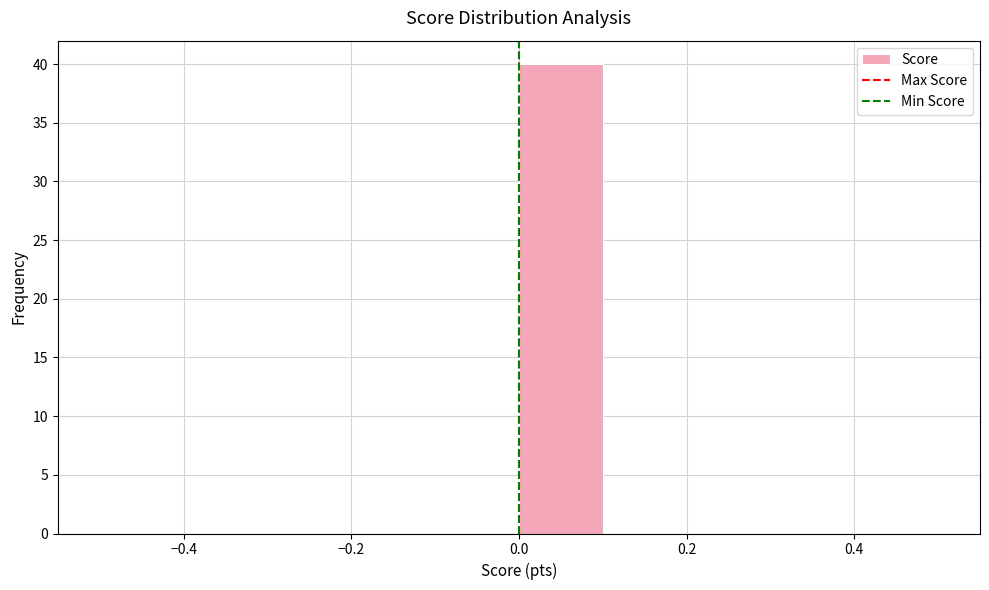

Reading left to right, list every bar in this chart as the range it spans on the x-axis followed by its height. The values are not printed on the chart, so give them approximately, as read against the axis.

-0.5 to -0.4: 0
-0.4 to -0.3: 0
-0.3 to -0.2: 0
-0.2 to -0.1: 0
-0.1 to 0.0: 0
0.0 to 0.1: 40
0.1 to 0.2: 0
0.2 to 0.3: 0
0.3 to 0.4: 0
0.4 to 0.5: 0